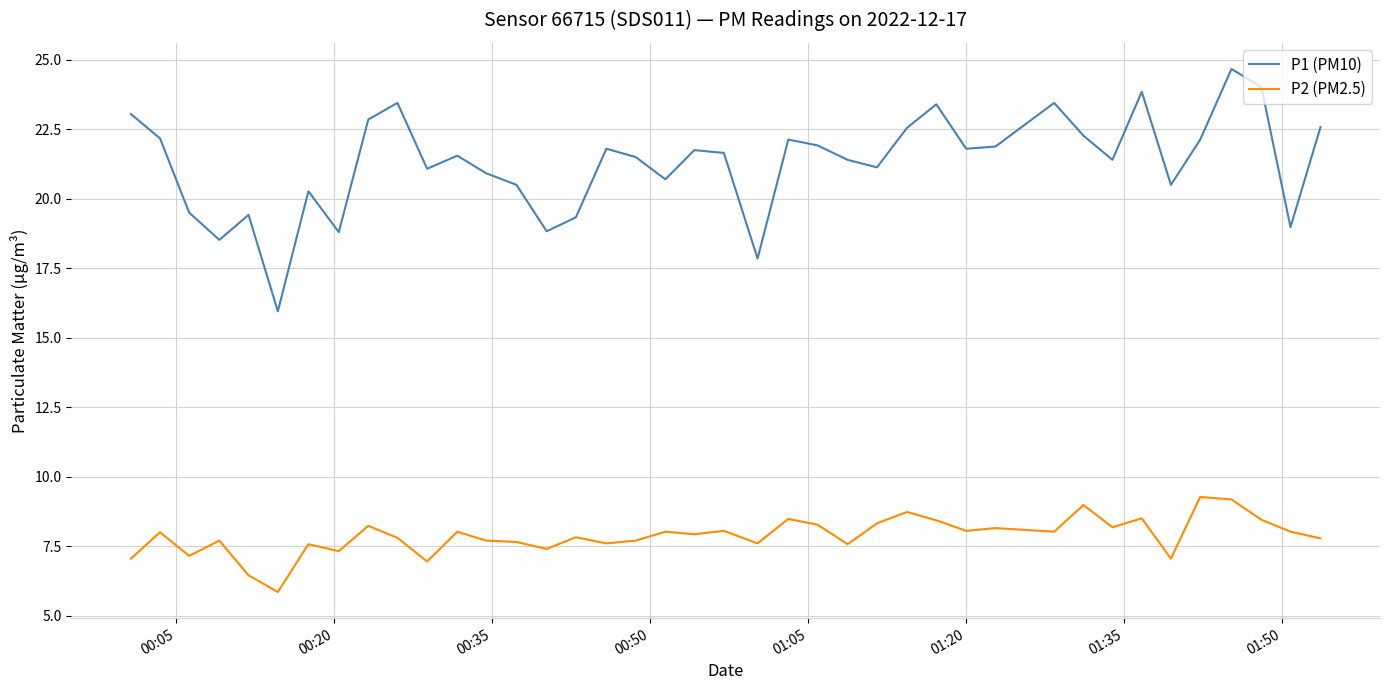

List the series in order of their peak value, highest first.

P1 (PM10), P2 (PM2.5)